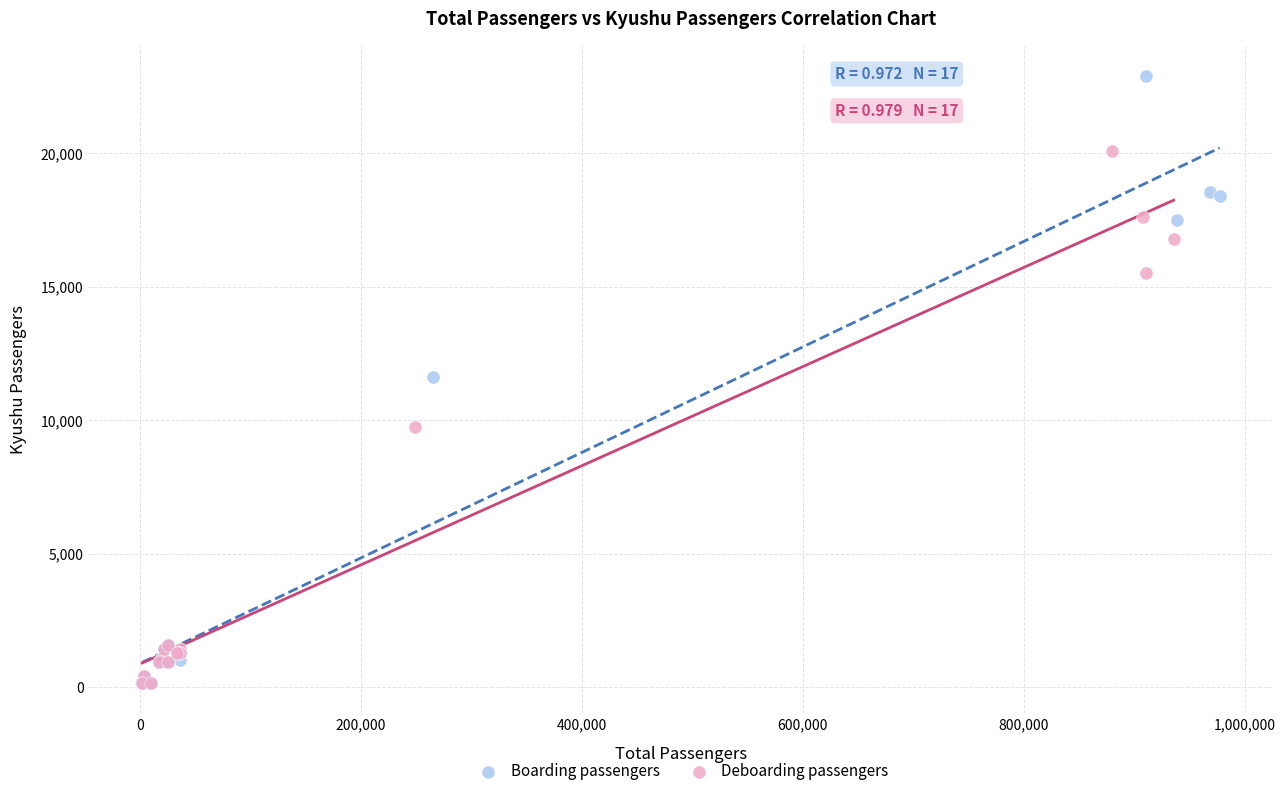

Which series has the largest Y range (max minus min)?

Boarding passengers